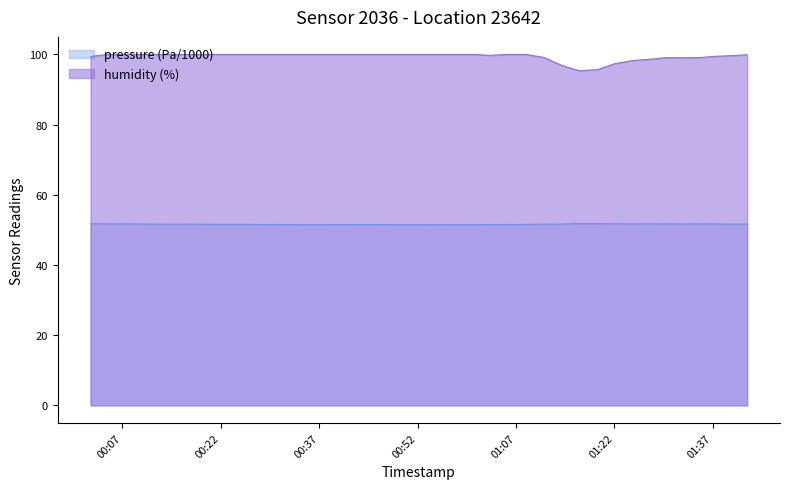

Rank the categories by humidity value from lowest to highest.

2023-06-22T01:16:40, 2023-06-22T01:19:25, 2023-06-22T01:13:59, 2023-06-22T01:21:56, 2023-06-22T01:24:38, 2023-06-22T01:27:18, 2023-06-22T01:32:20, 2023-06-22T01:29:51, 2023-06-22T01:34:49, 2023-06-22T01:11:10, 2023-06-22T00:02:09, 2023-06-22T01:37:17, 2023-06-22T01:39:45, 2023-06-22T01:03:01, 2023-06-22T01:42:13, 2023-06-22T00:04:44, 2023-06-22T00:07:11, 2023-06-22T00:09:46, 2023-06-22T00:12:13, 2023-06-22T00:14:40, 2023-06-22T00:17:12, 2023-06-22T00:19:48, 2023-06-22T00:22:19, 2023-06-22T00:25:12, 2023-06-22T00:27:48, 2023-06-22T00:30:20, 2023-06-22T00:32:50, 2023-06-22T00:35:22, 2023-06-22T00:37:55, 2023-06-22T00:40:27, 2023-06-22T00:42:54, 2023-06-22T00:45:25, 2023-06-22T00:47:56, 2023-06-22T00:50:26, 2023-06-22T00:52:56, 2023-06-22T00:55:25, 2023-06-22T00:57:58, 2023-06-22T01:00:26, 2023-06-22T01:05:37, 2023-06-22T01:08:29